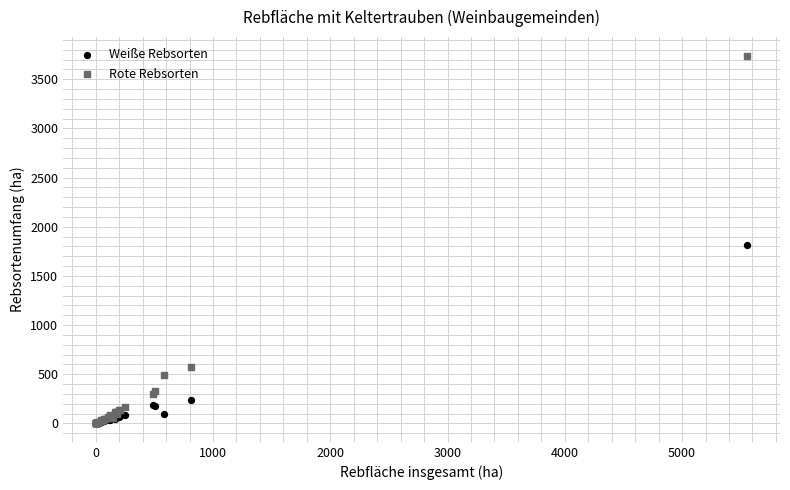

What are all the series names shown in the legend?

Weiße Rebsorten, Rote Rebsorten